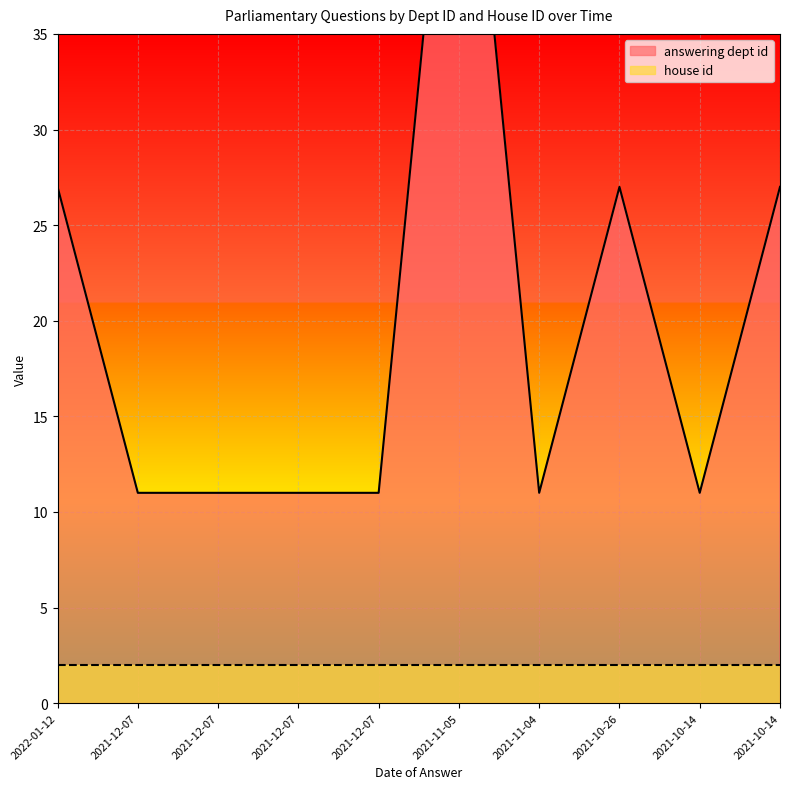

List the labels in order of value, largest first.

2021-11-05, 2022-01-12, 2021-10-26, 2021-10-14, 2021-12-07, 2021-12-07, 2021-12-07, 2021-12-07, 2021-11-04, 2021-10-14